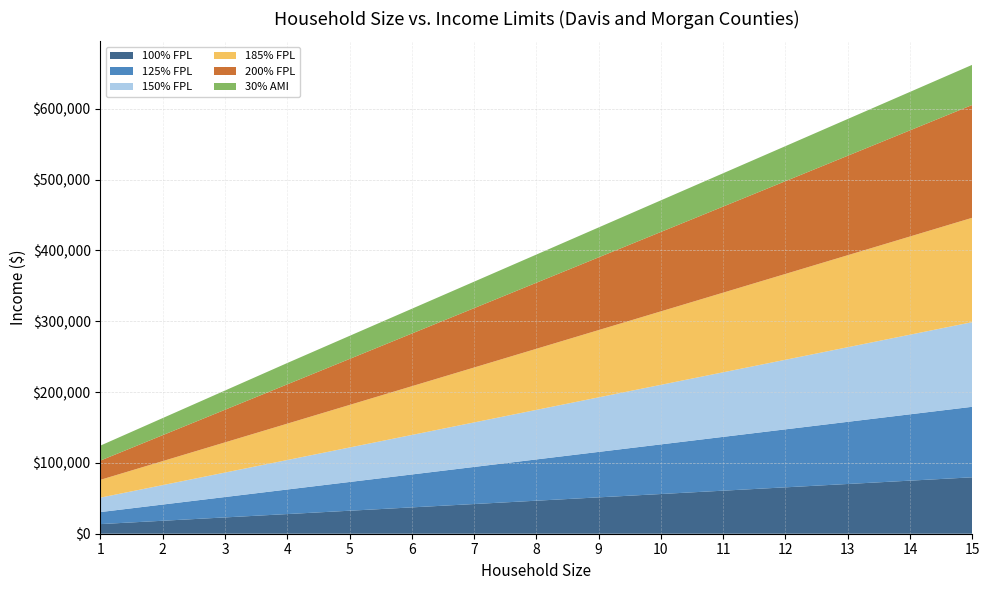

Reading left to right, list all the values displayed in this chart.

100% FPL: 1=13590.0	2=18310.0	3=23030.0	4=27750.0	5=32470.0	6=37190.0	7=41910.0	8=46630.0	9=51350.0	10=56070.0	11=60790.0	12=65510.0	13=70230.0	14=74950.0	15=79670.0
125% FPL: 1=16987.5	2=22887.5	3=28787.5	4=34687.5	5=40587.5	6=46487.5	7=52387.5	8=58287.5	9=64187.5	10=70087.5	11=75987.5	12=81887.5	13=87787.5	14=93687.5	15=99587.5
150% FPL: 1=20385.0	2=27465.0	3=34545.0	4=41625.0	5=48705.0	6=55785.0	7=62865.0	8=69945.0	9=77025.0	10=84105.0	11=91185.0	12=98265.0	13=105345.0	14=112425.0	15=119505.0
185% FPL: 1=25141.5	2=33873.5	3=42605.5	4=51337.5	5=60069.5	6=68801.5	7=77533.5	8=86265.5	9=94997.5	10=103729.5	11=112461.5	12=121193.5	13=129925.5	14=138657.5	15=147389.5
200% FPL: 1=27180.0	2=36620.0	3=46060.0	4=55500.0	5=64940.0	6=74380.0	7=83820.0	8=93260.0	9=102700.0	10=112140.0	11=121580.0	12=131020.0	13=140460.0	14=149900.0	15=159340.0
30% AMI: 1=21150.0	2=24150.0	3=27150.0	4=30150.0	5=32600.0	6=35000.0	7=37400.0	8=39800.0	9=42250.0	10=44650.0	11=47050.0	12=49450.0	13=51900.0	14=54300.0	15=56700.0